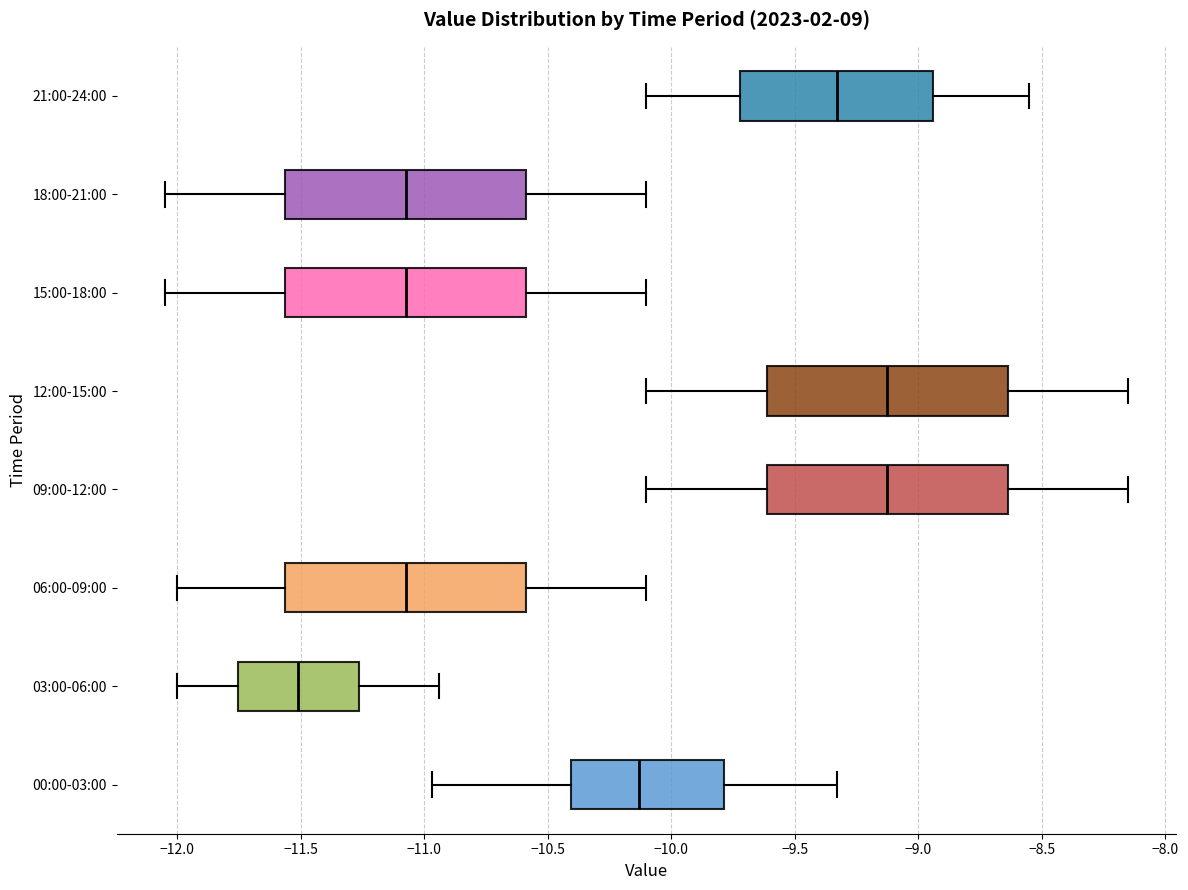

Reading bottom to top, transcribe this box plot: for each box, give where its median line is, the range the box spans, and where its two whiskers end, as read against the x-axis. The values are not printed on the chart, so give them approximately, as read against the axis.

00:00-03:00: median -10.15, box -10.40 to -9.80, whiskers -10.95 to -9.35
03:00-06:00: median -11.50, box -11.75 to -11.25, whiskers -12.00 to -10.95
06:00-09:00: median -11.05, box -11.55 to -10.60, whiskers -12.00 to -10.10
09:00-12:00: median -9.10, box -9.60 to -8.65, whiskers -10.10 to -8.15
12:00-15:00: median -9.10, box -9.60 to -8.65, whiskers -10.10 to -8.15
15:00-18:00: median -11.05, box -11.55 to -10.60, whiskers -12.05 to -10.10
18:00-21:00: median -11.05, box -11.55 to -10.60, whiskers -12.05 to -10.10
21:00-24:00: median -9.35, box -9.70 to -8.95, whiskers -10.10 to -8.55